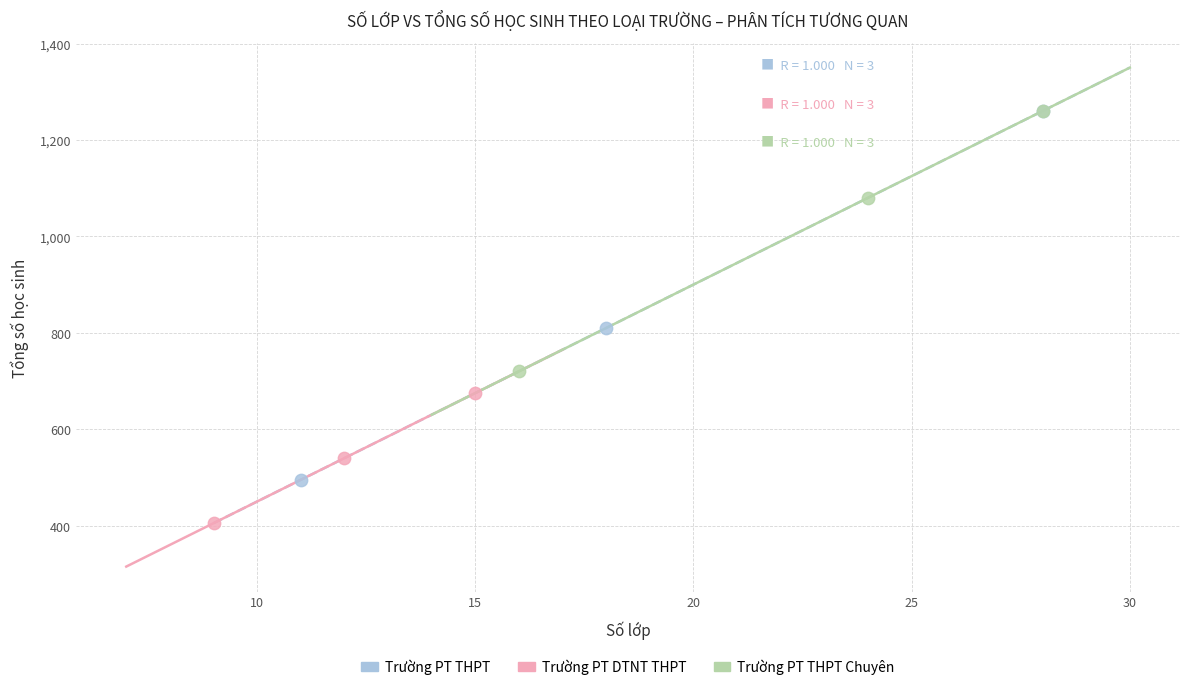

Which series has the largest Y range (max minus min)?

Trường PT THPT